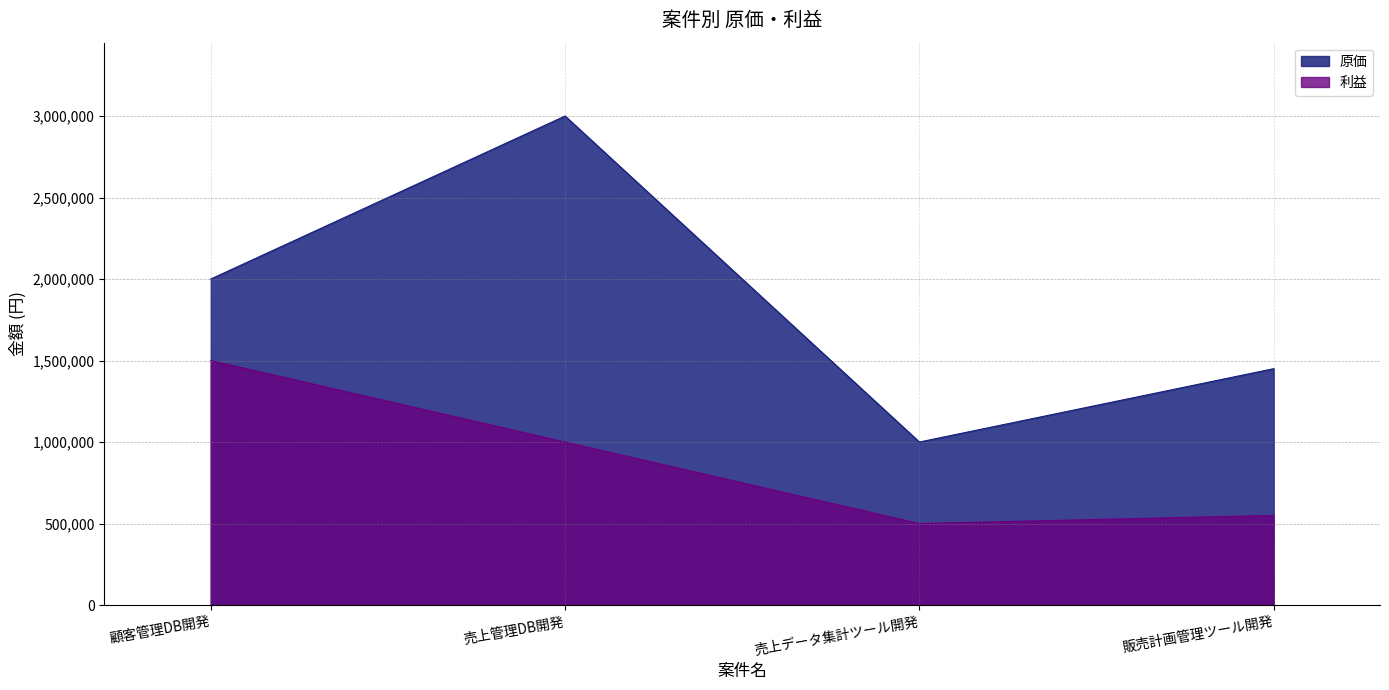

True or false: 原価 and 利益 intersect in this chart.

False